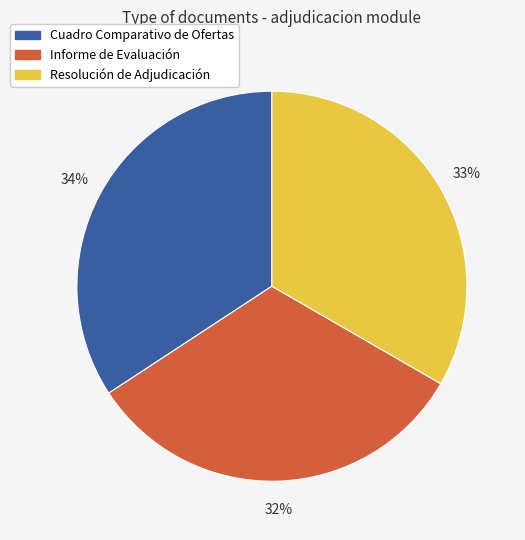

Which category has the biggest portion of the pie?

Cuadro Comparativo de Ofertas